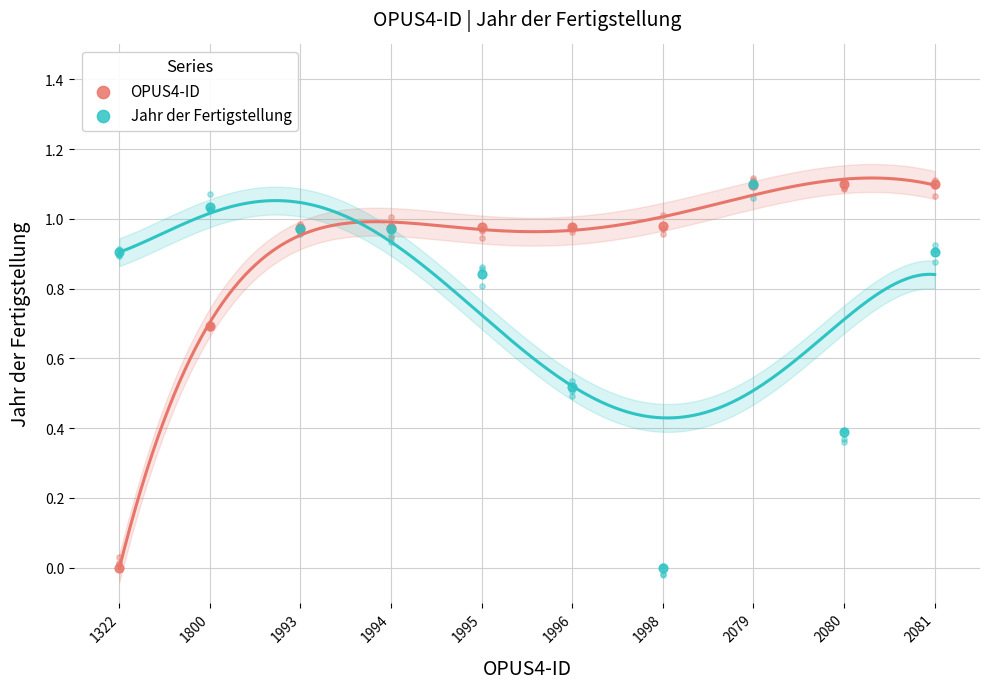

What is the total value across all series at 1322?

0.9